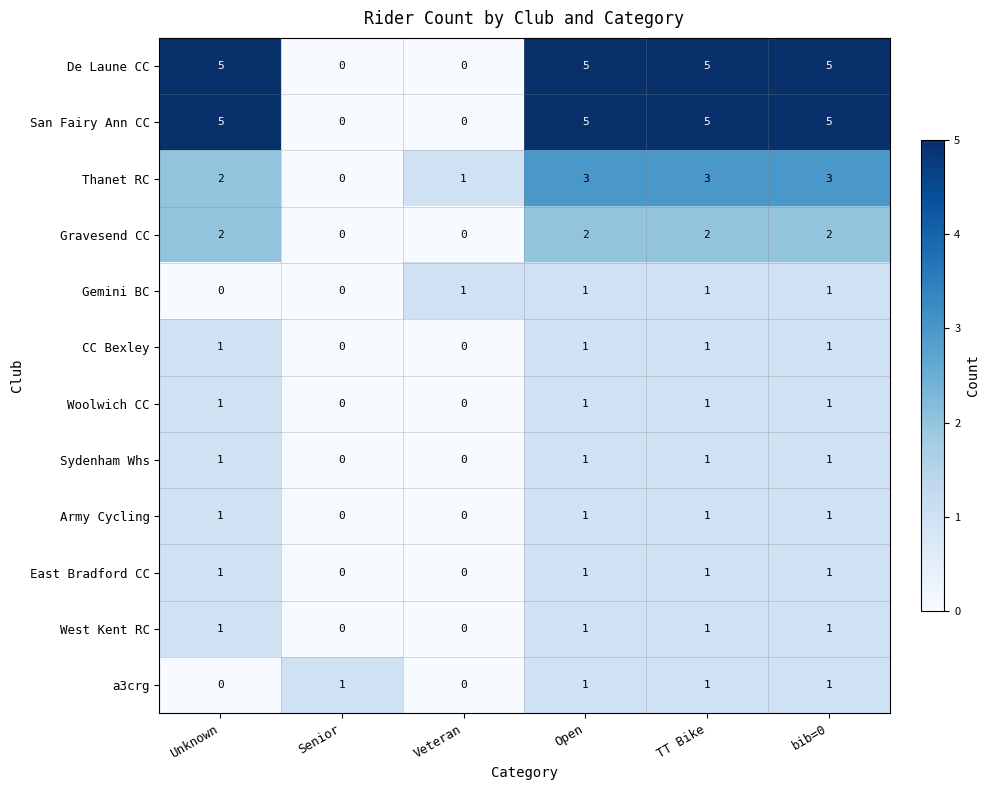

What value does the Thanet RC series have at bib=0?

3